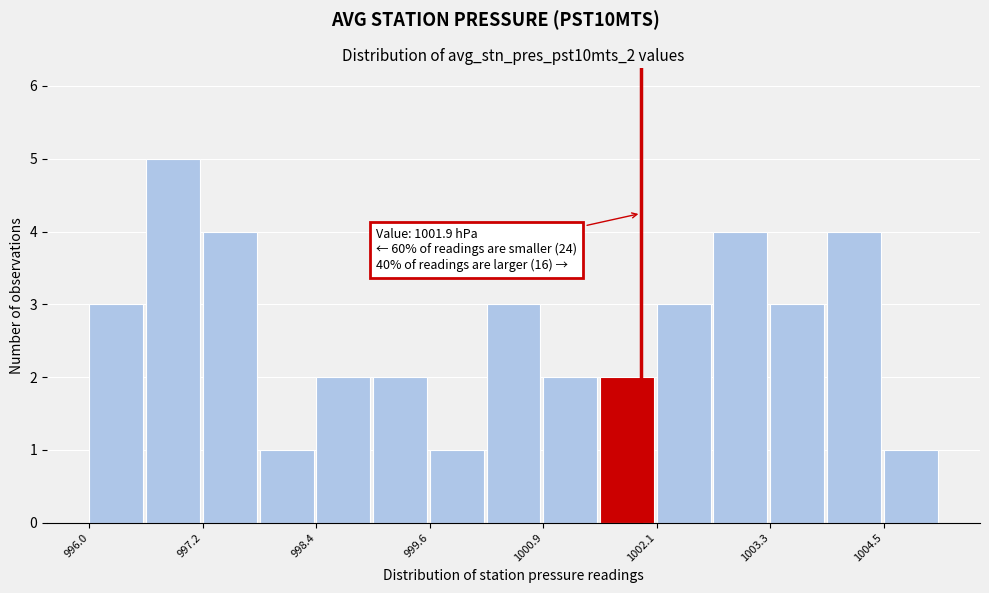

Around what value on the x-axis is the tallest bar? Give the approximate position of its centre, as read against the axis.

996.8